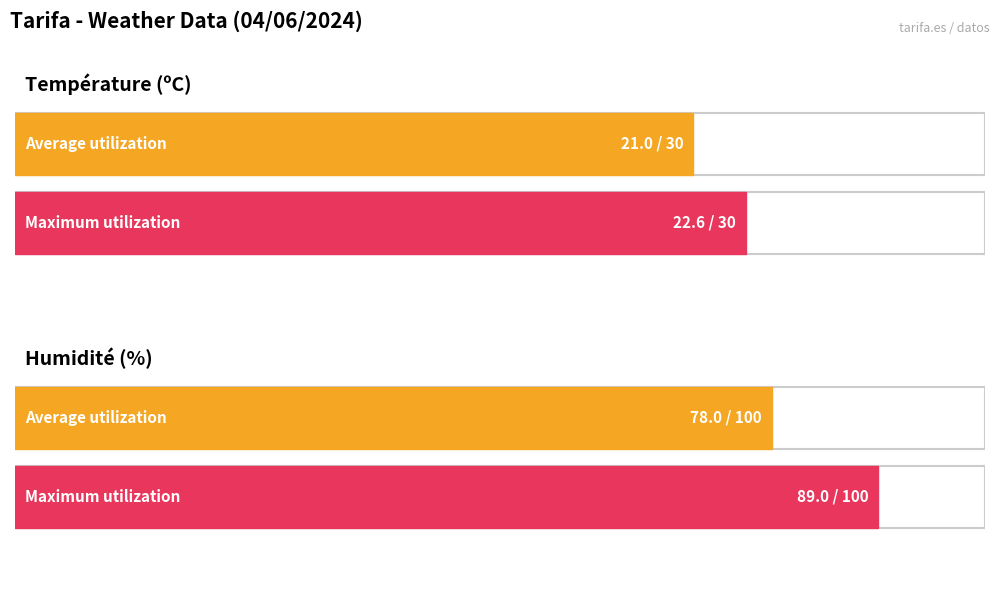

The Vitesse du vent (km/h) series shows 36.5 at 14:00. True or false?

False